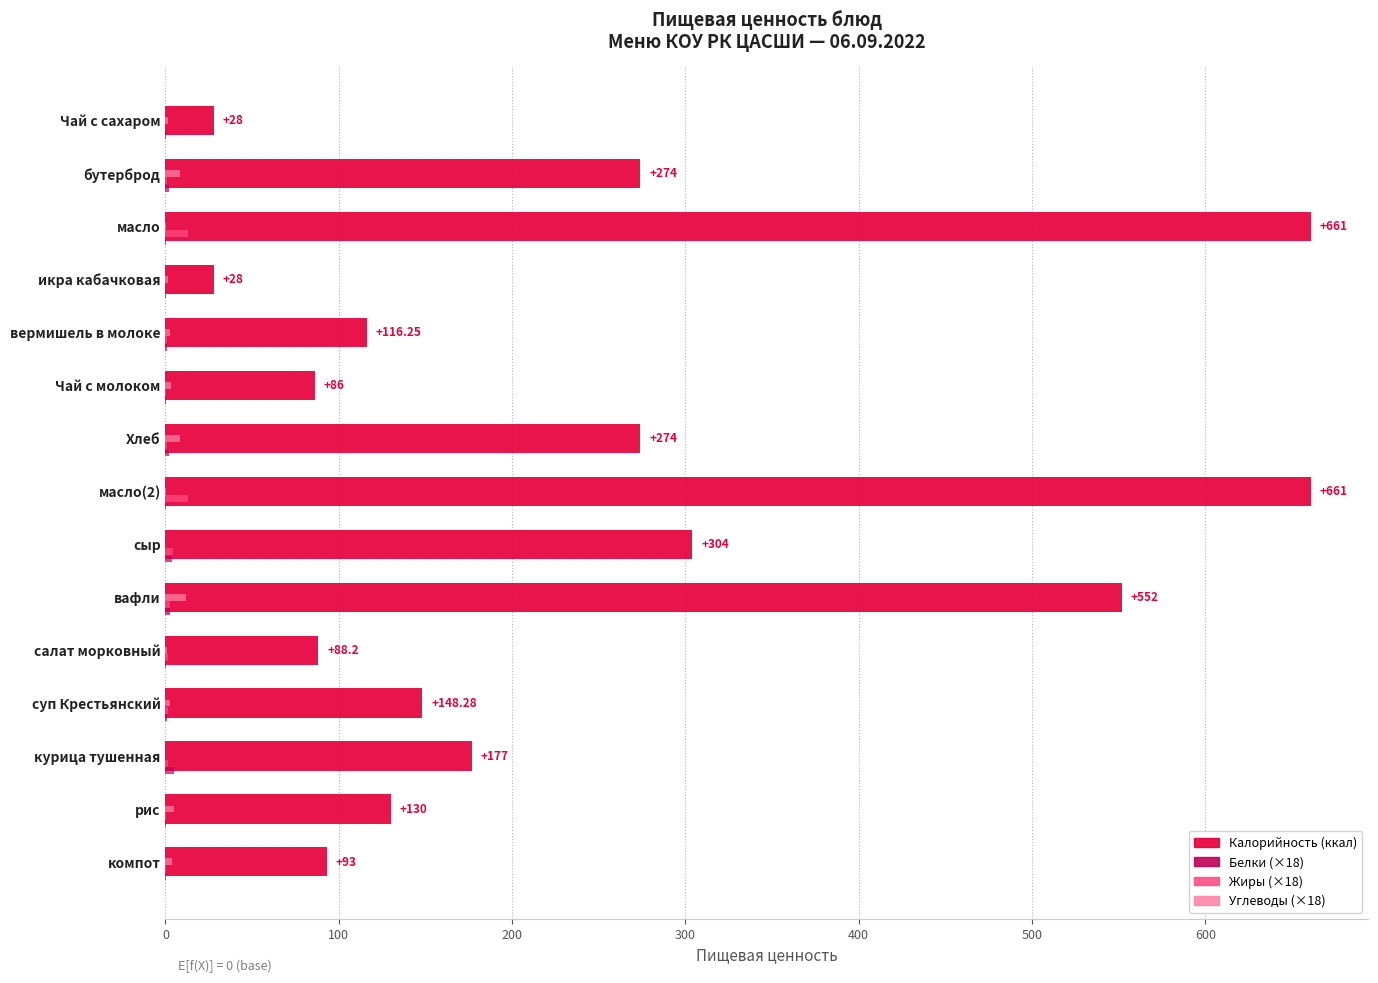

The chart shows a value of 130.0 at рис. True or false?

True